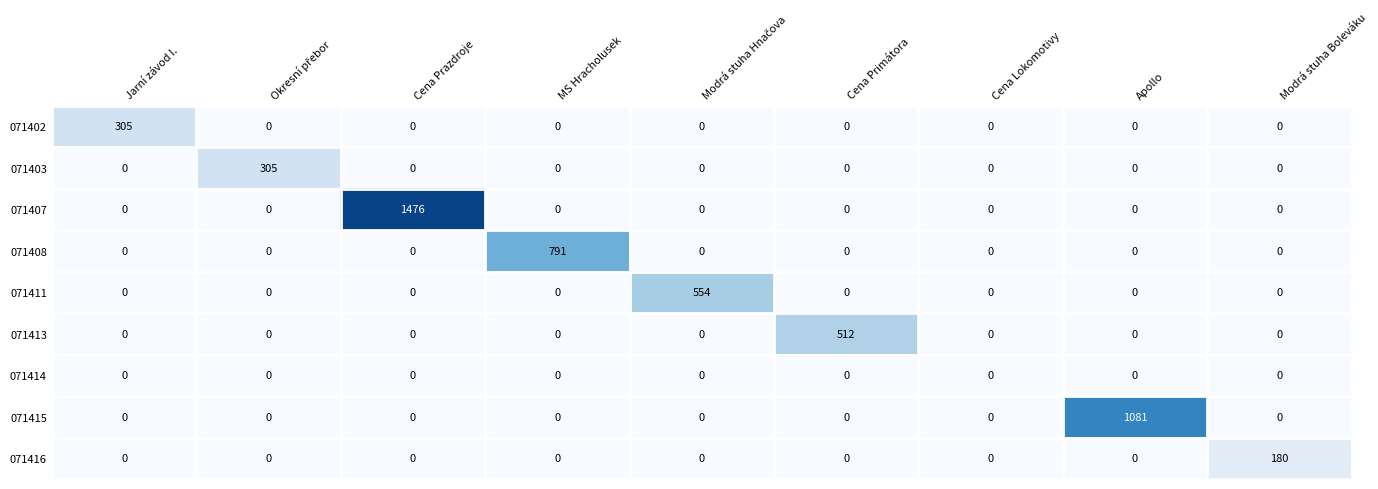

At which category is the sum across all series the highest?

Cena Prazdroje